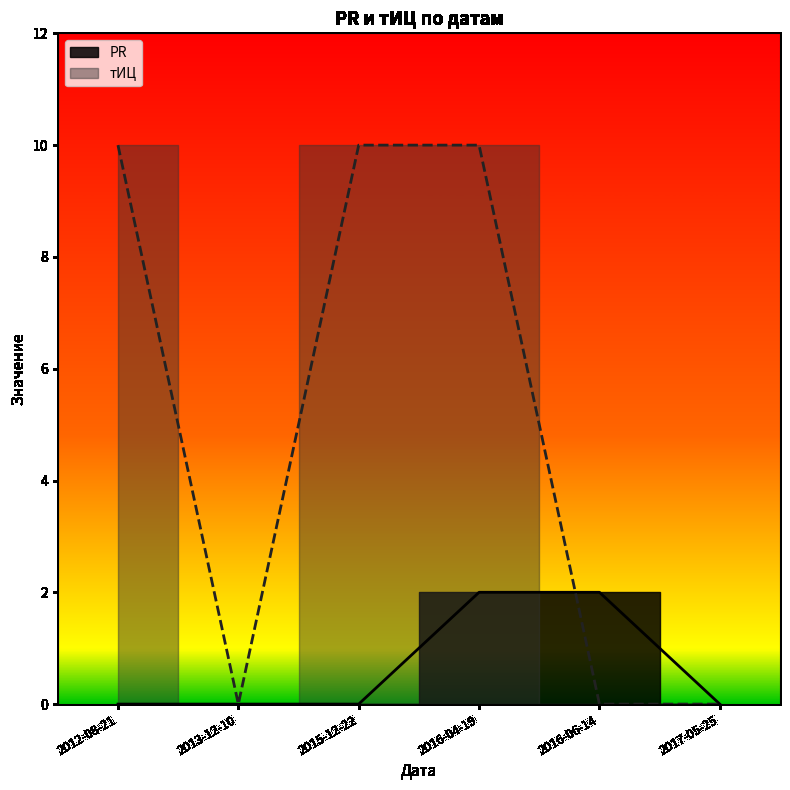

At which category is the sum across all series the highest?

2016-04-19